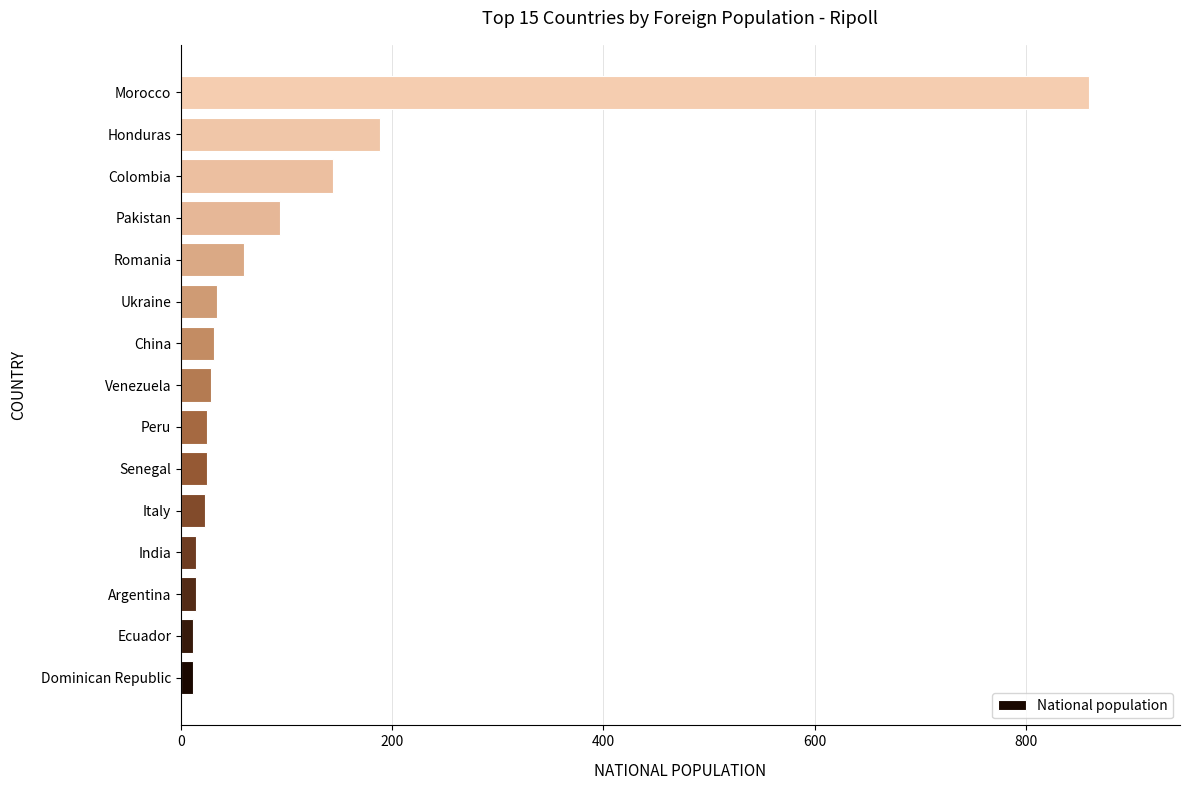

Does the chart contain stacked bars?

No